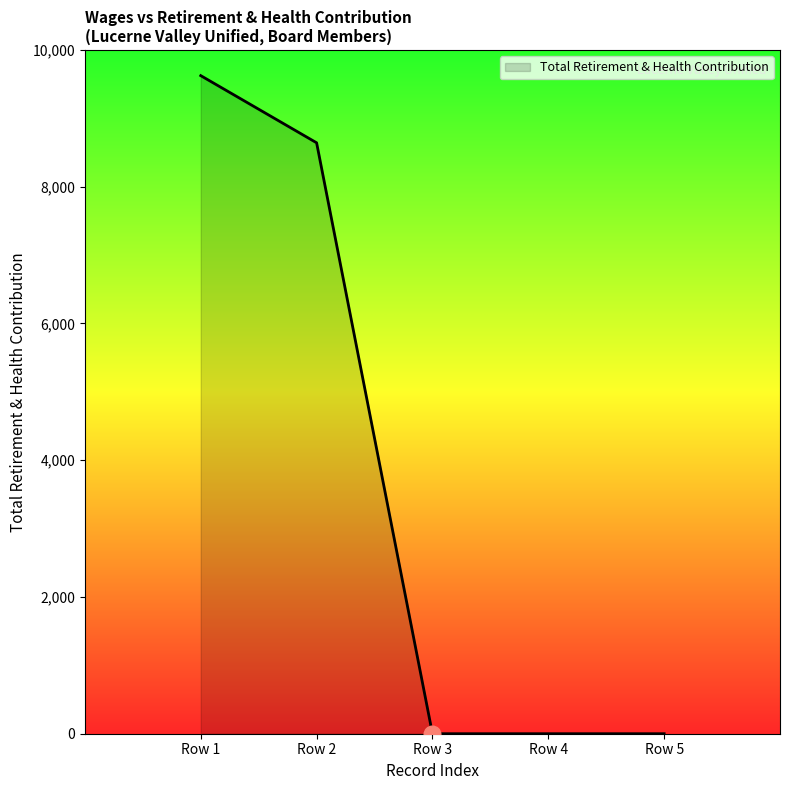

At which label is the value closest to 4812?

Row 2